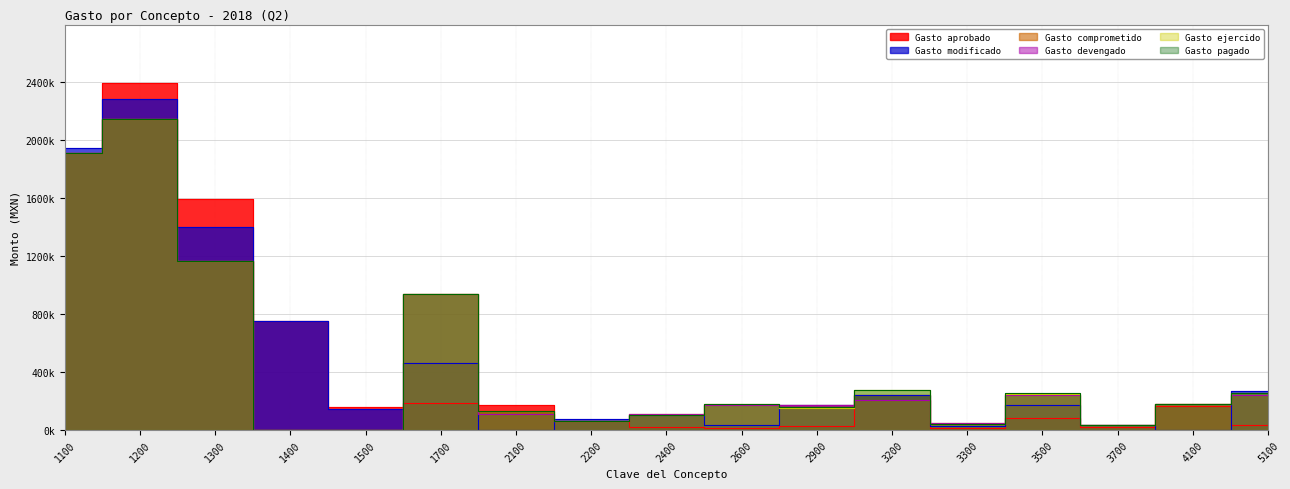

List the series in order of their peak value, highest first.

Gasto aprobado, Gasto modificado, Gasto comprometido, Gasto devengado, Gasto ejercido, Gasto pagado